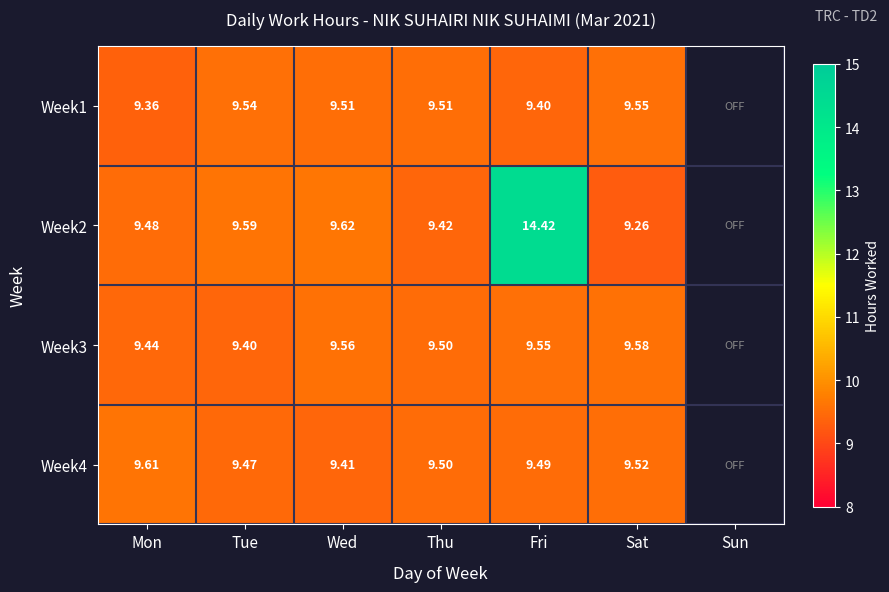

What is the total value across all series at Thu?

37.9